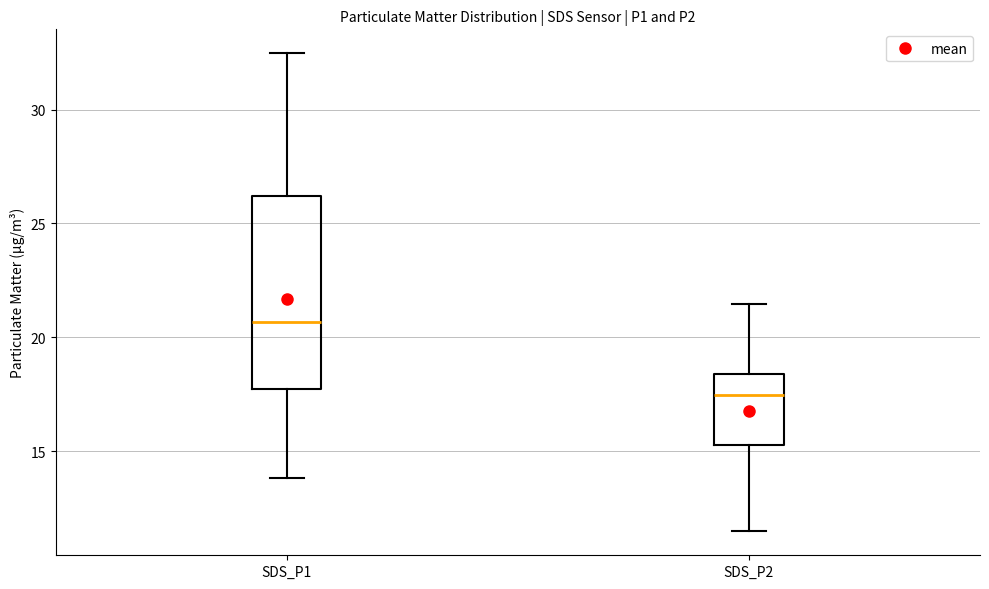

Reading left to right, transcribe this box plot: for each box, give where its median line is, the range the box spans, and where its two whiskers end, as read against the y-axis. The values are not printed on the chart, so give them approximately, as read against the axis.

SDS_P1: median 20.5, box 17.5 to 26.0, whiskers 14.0 to 32.5
SDS_P2: median 17.5, box 15.5 to 18.5, whiskers 11.5 to 21.5